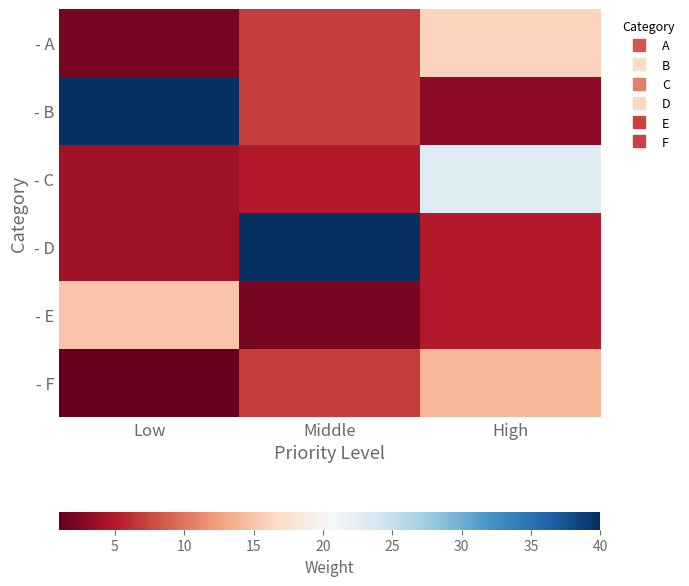

At which category is the sum across all series the highest?

Middle